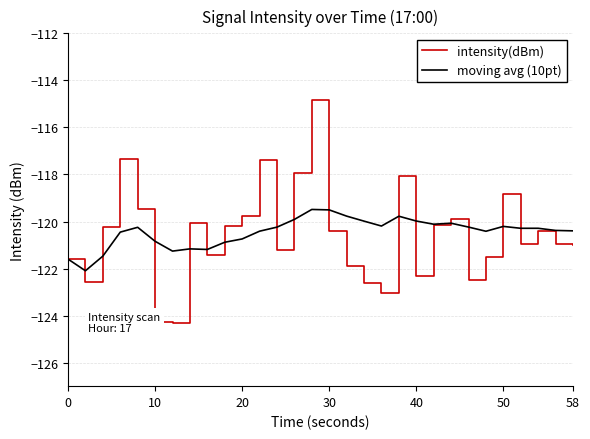

In moving avg (10pt), how many points are higher than both neighbors (excluding endpoints)?

7